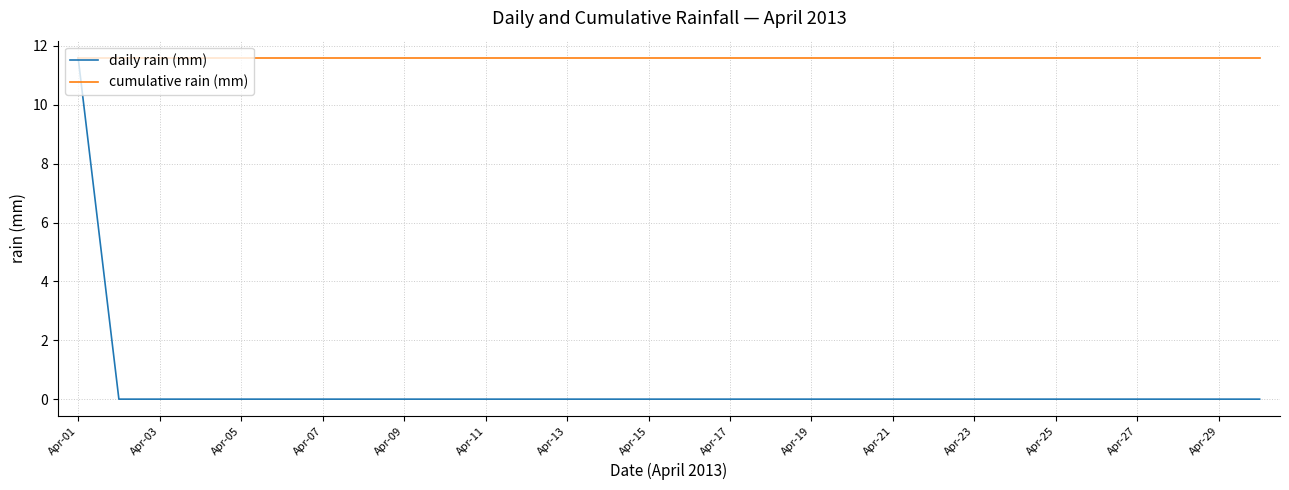

Does the chart display data point markers on the line(s)?

No